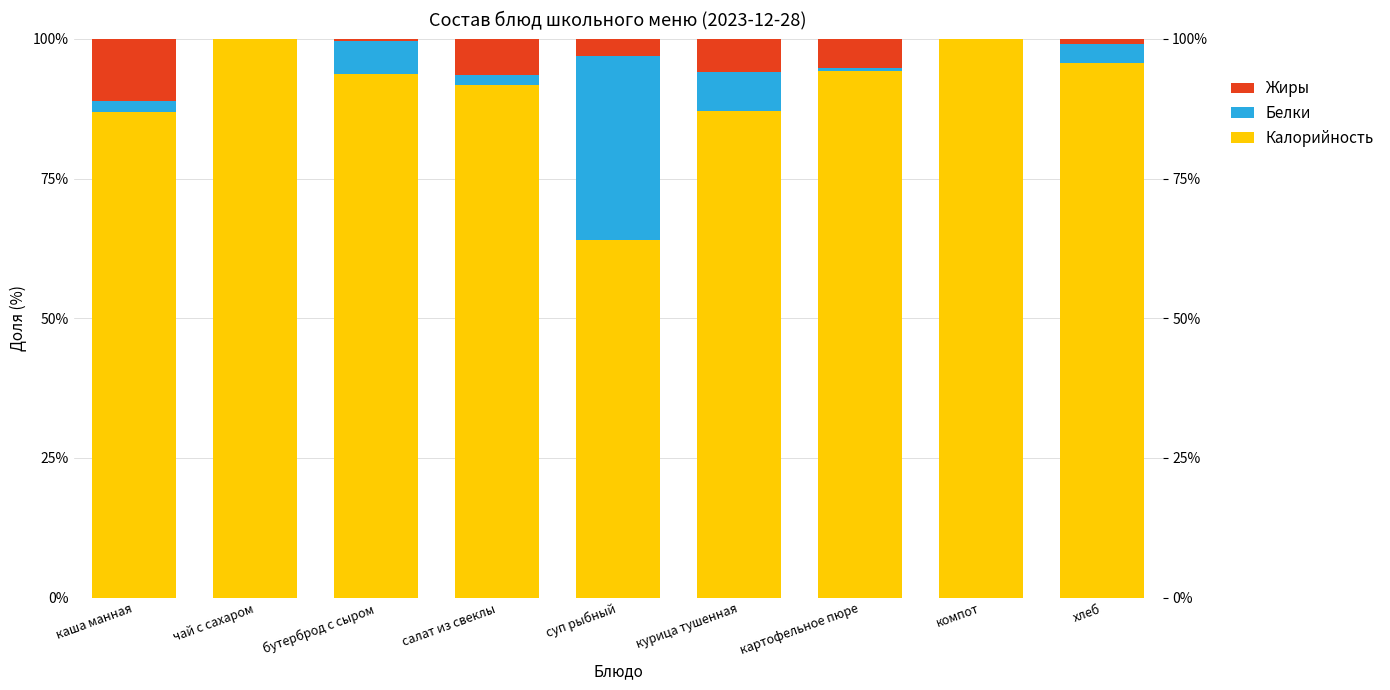

Which category has the lowest value in the Калорийность series?

суп рыбный